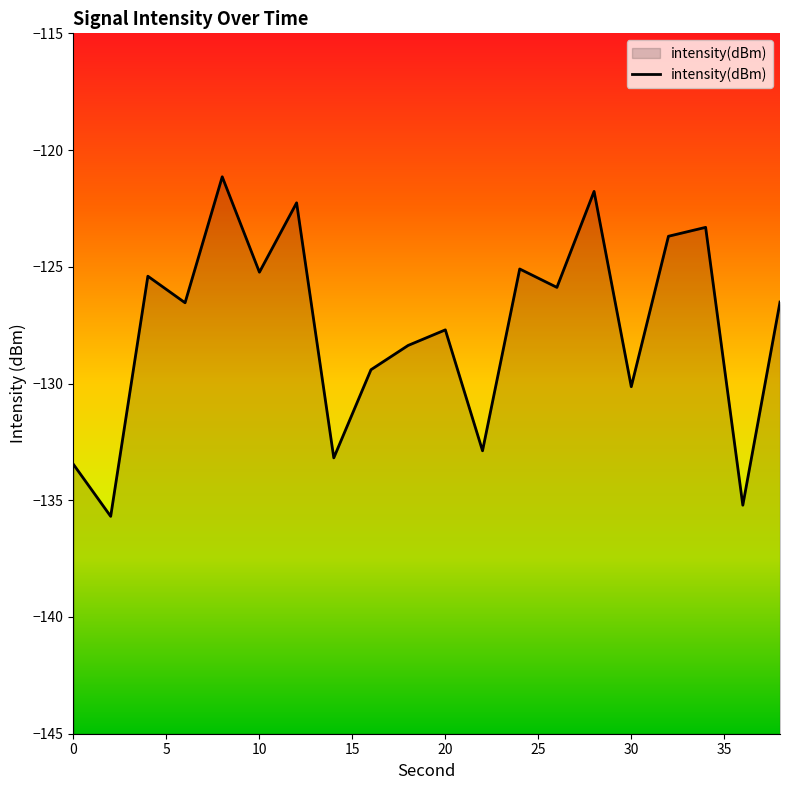

What is the greatest value displayed?

-121.1